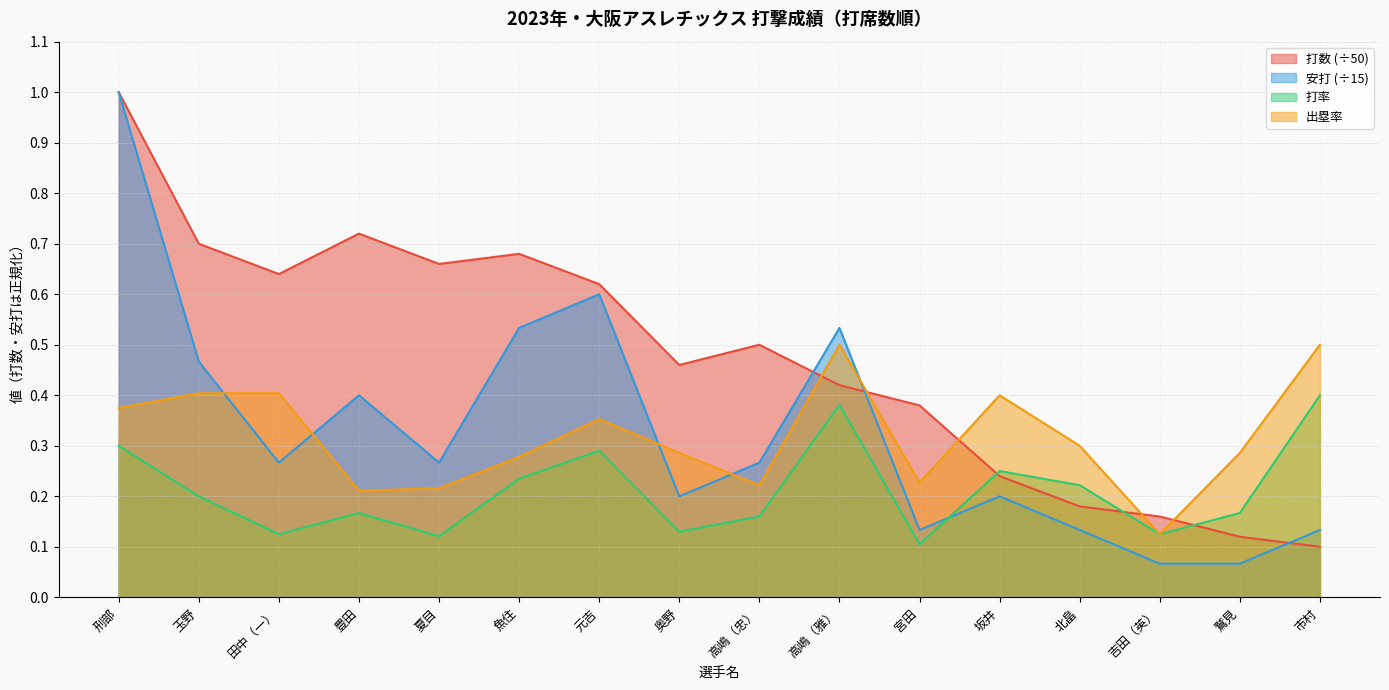

Which series has the largest total across all categories?

打数 (÷50)